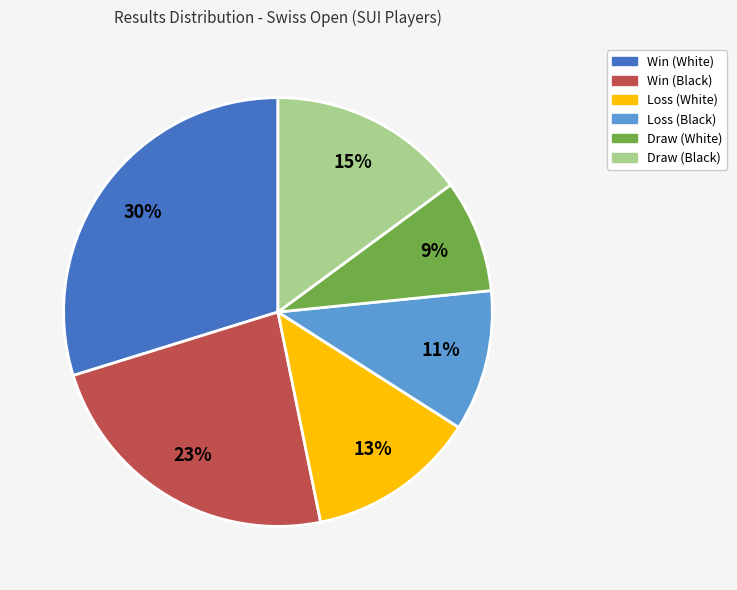

To the nearest percent, what is the average slice percentage?

17%